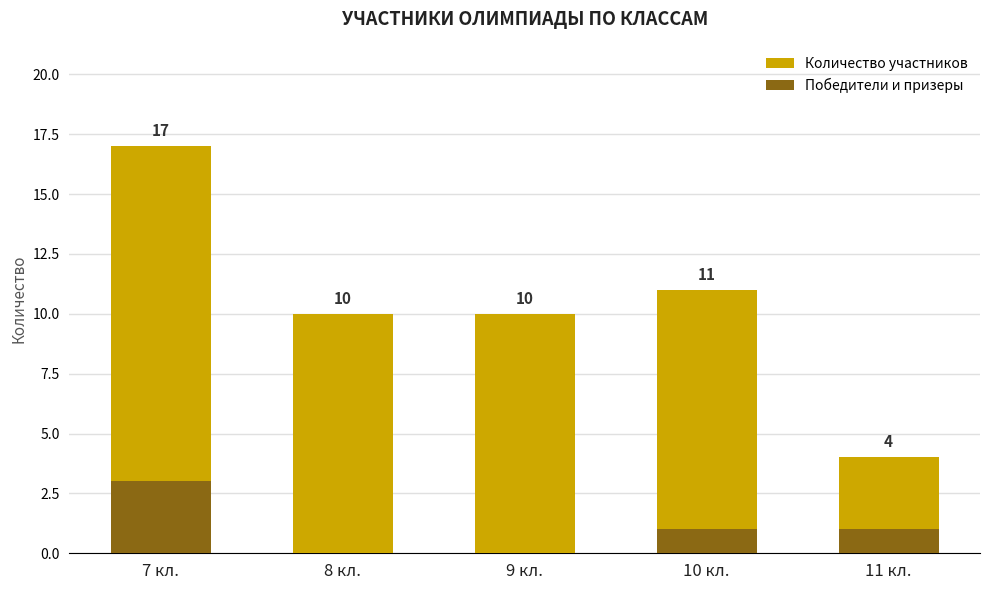

Reading right to left, list all the values displayed in this chart.

Количество участников: 4	11	10	10	17
Победители и призеры: 1	1	0	0	3